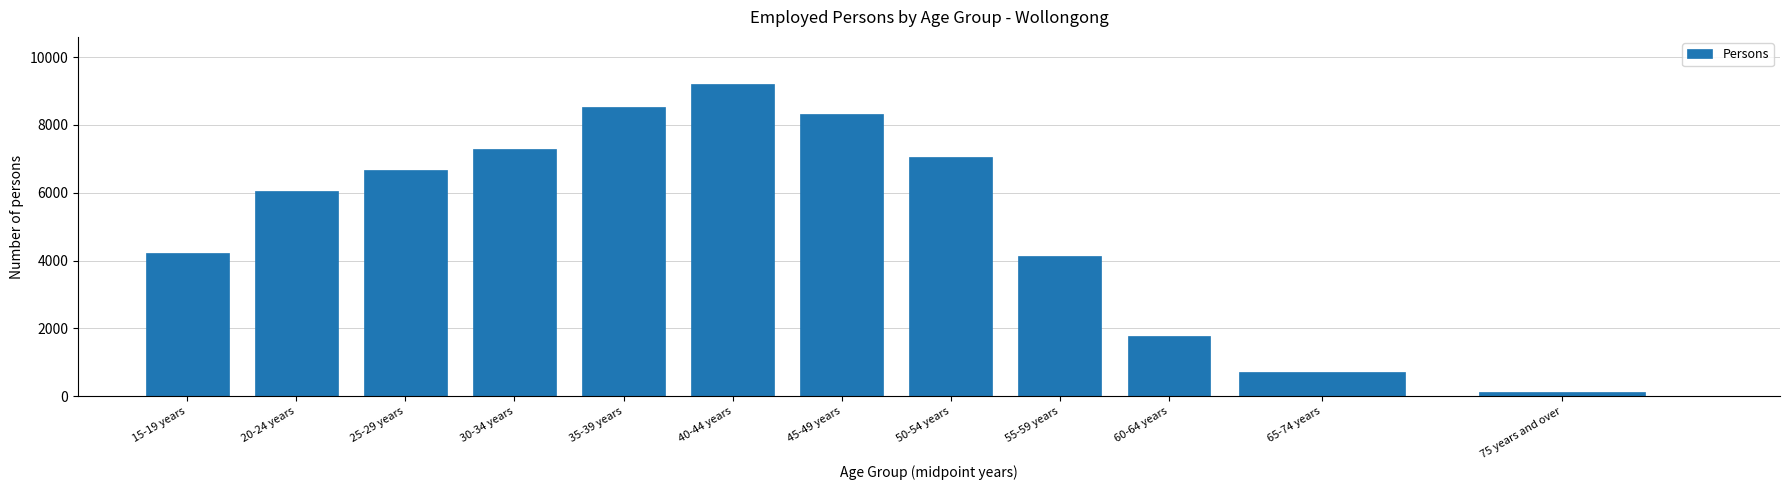

Reading left to right, extract all data points from this chart.

4236	6042	6664	7304	8543	9215	8334	7043	4136	1767	720	114